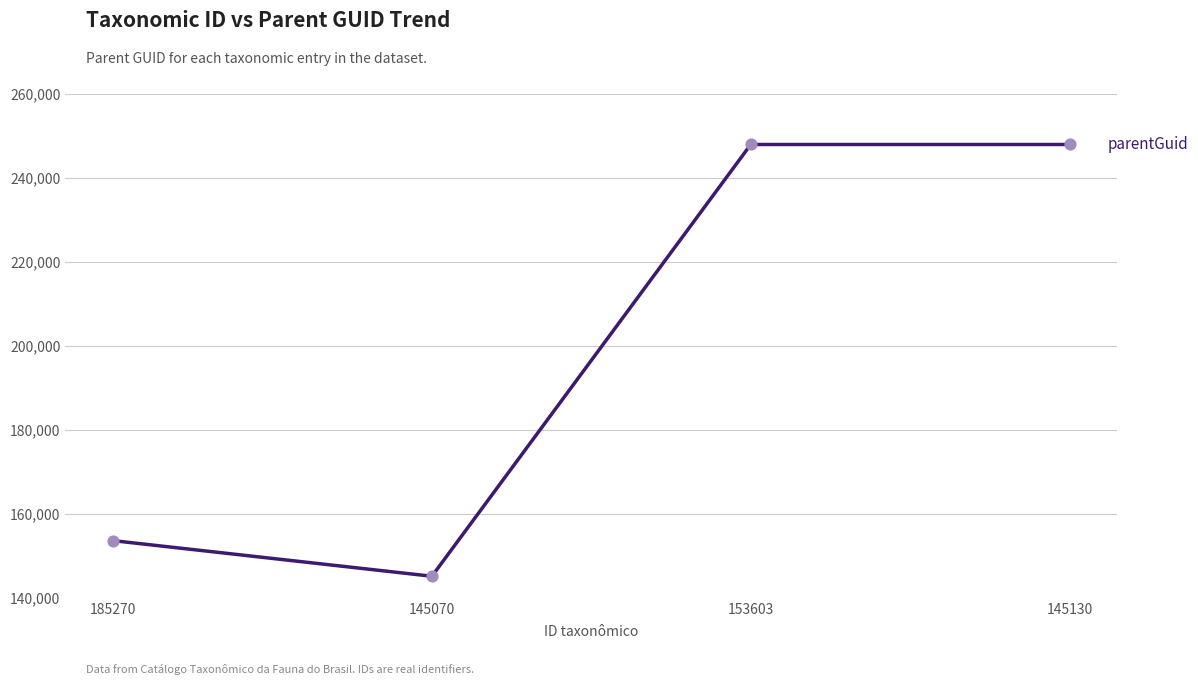

Between 153603 and 145070, which is larger?

153603